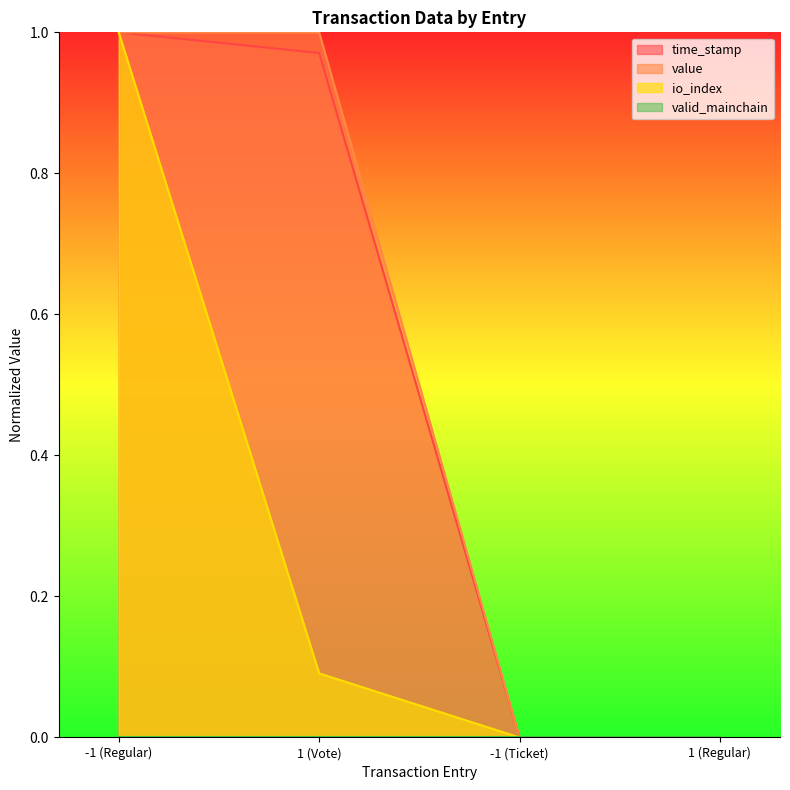

True or false: io_index and value cross at least once.

False